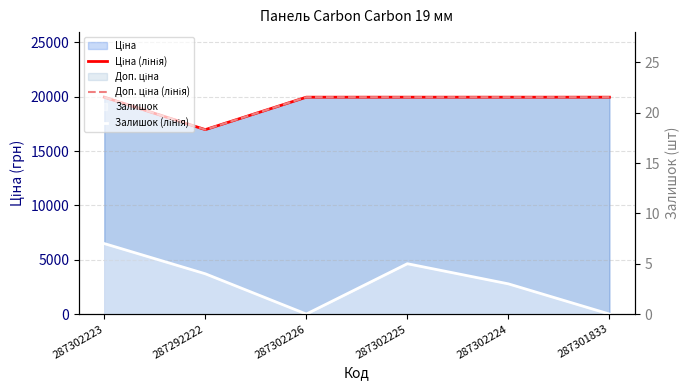

What is the approximate value of Залишок (лінія) at 287302225?

5.0